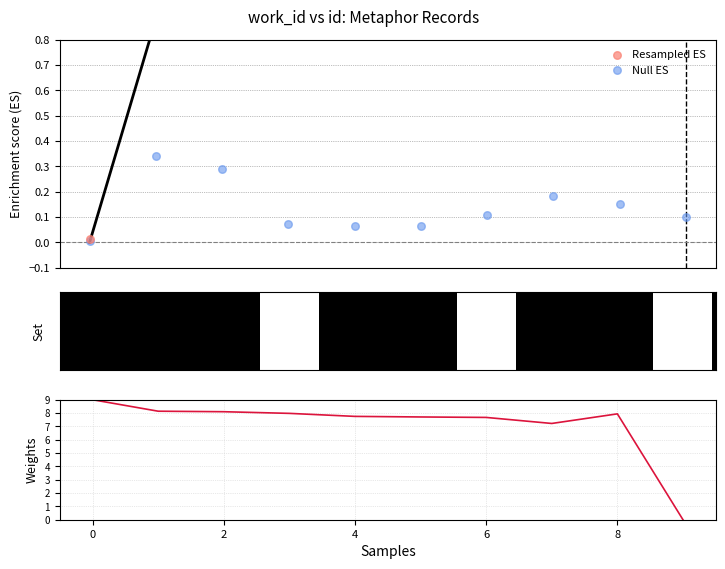

Which series contains the lowest Y value?

Weights